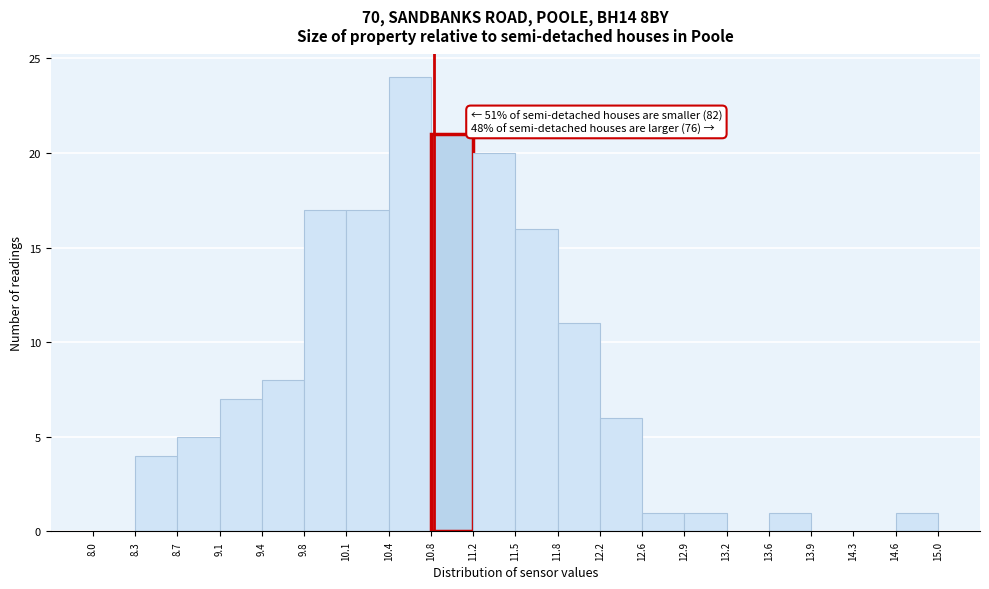

Which range on the x-axis has the tallest bar?

10.4 to 10.8